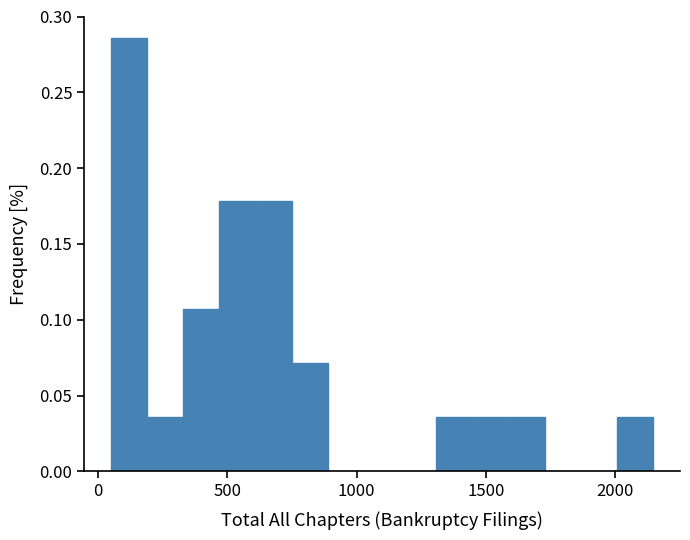

Around what value on the x-axis is the tallest bar? Give the approximate position of its centre, as read against the axis.

100